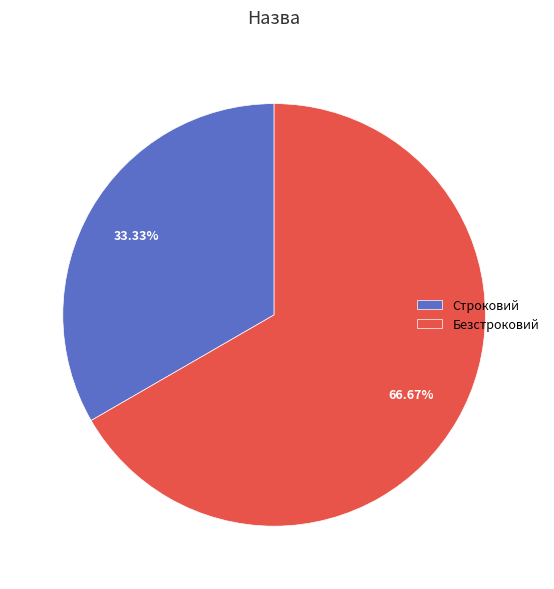

How many slices are in this pie chart?

2